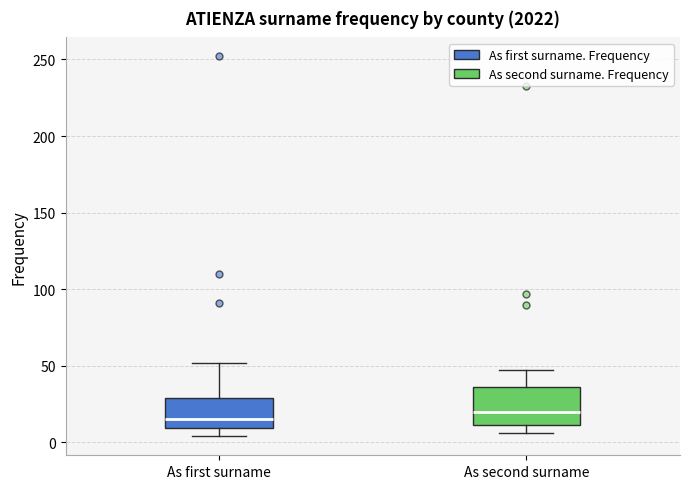

Where does the median line of the box for As second surname sit on the y-axis? The values are not printed on the chart, so give them approximately, as read against the axis.

20